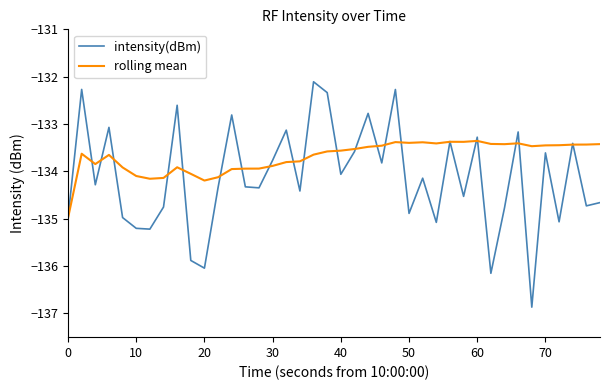

Rank the series by their maximum value, from highest to lowest.

intensity(dBm), rolling mean